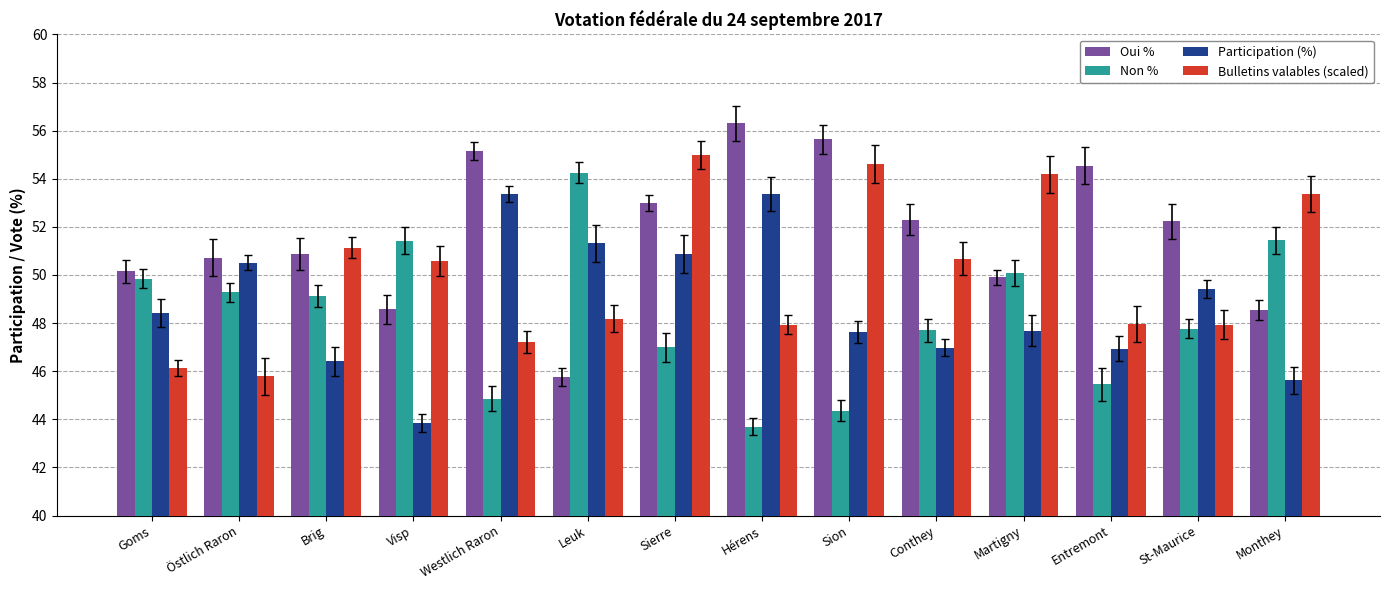

What is the average value of the Bulletins valables (scaled) series?

50.0